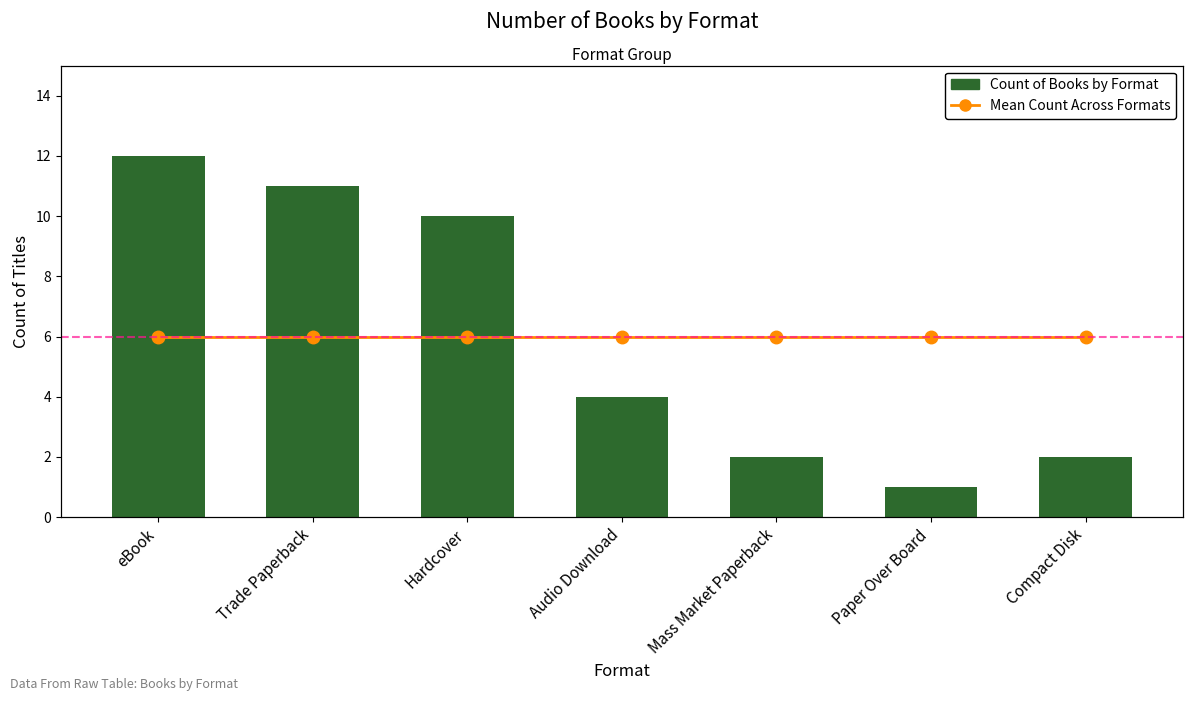

What is the sum of all Mean Count Across Formats values?

42